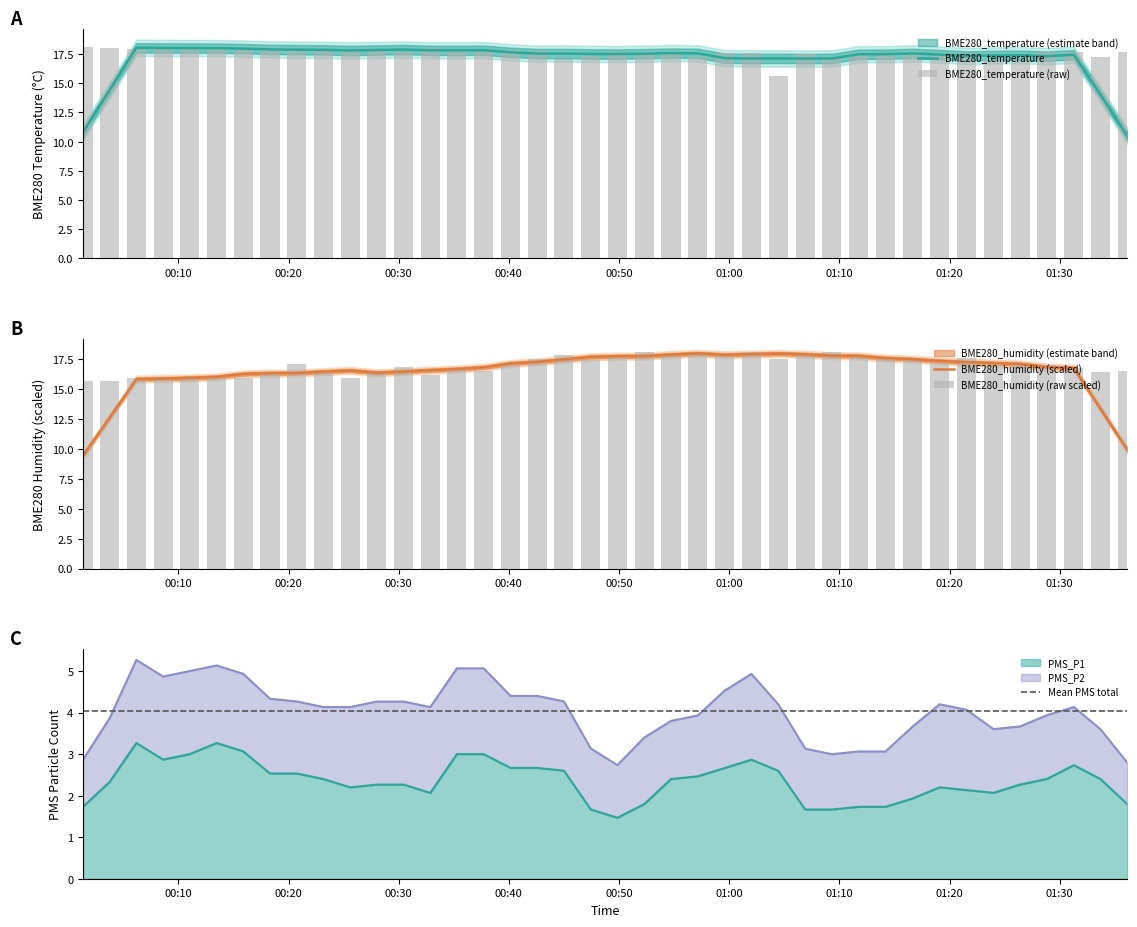

Rank the series at 2022/06/26 01:16:39 from lowest to highest value.

BME280_humidity, BME280_temperature